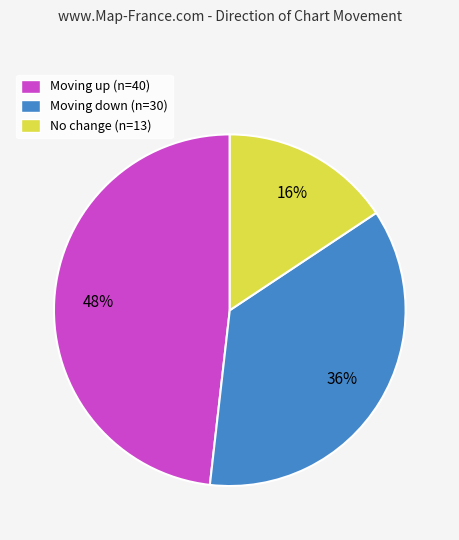

How many segments does this pie chart have?

3